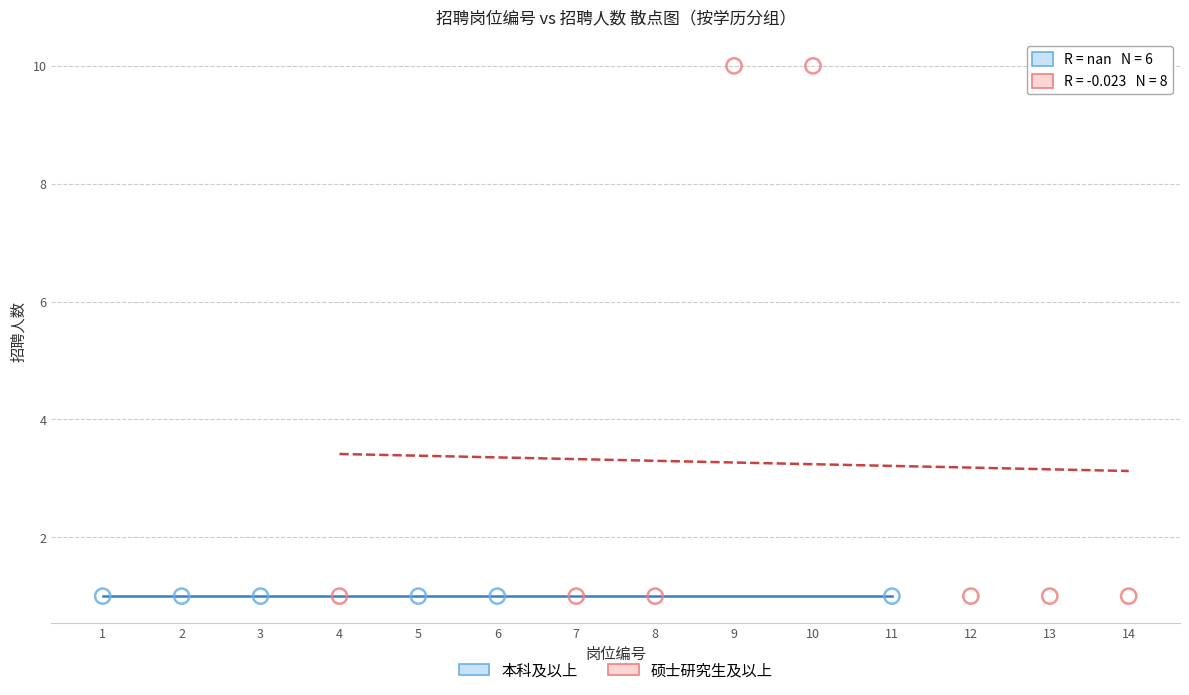

Which series contains the highest Y value?

硕士研究生及以上